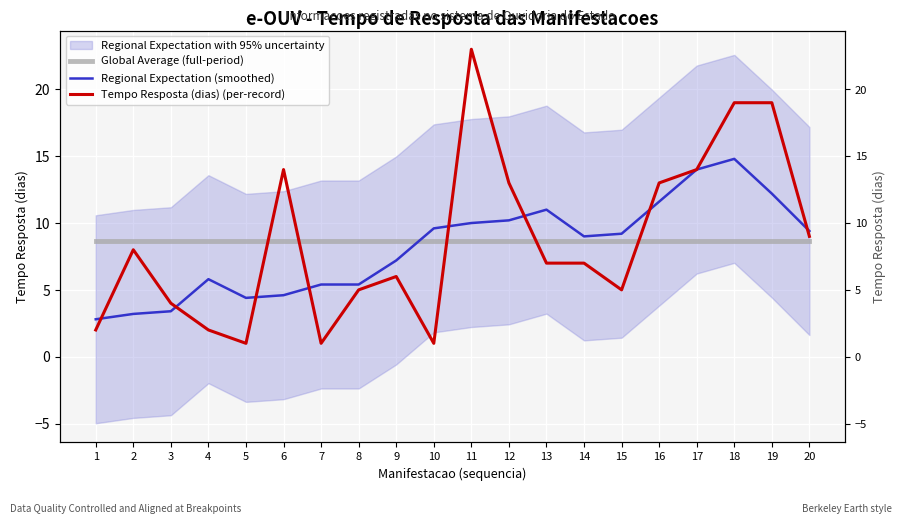

Where is the first local maximum for Tempo Resposta (dias) (per-record)?

2